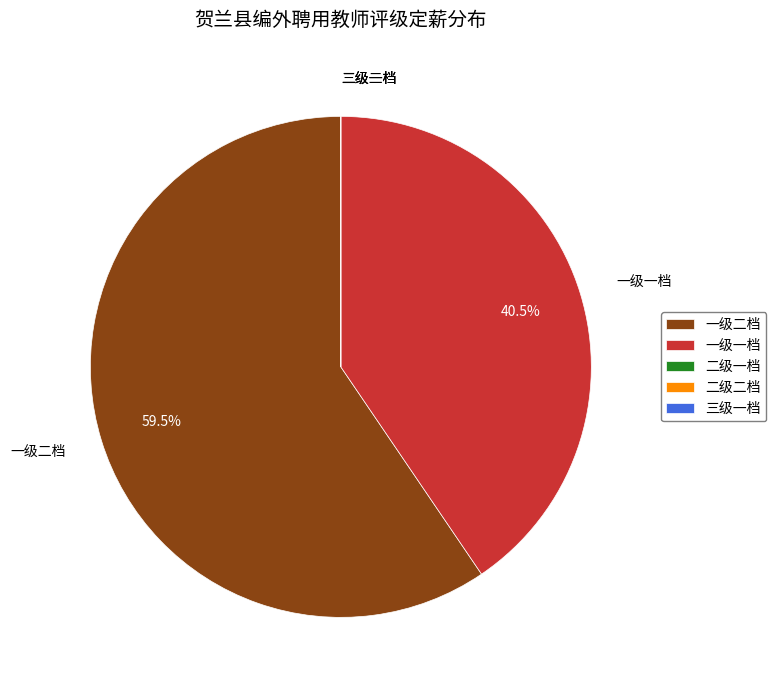

What portion of the pie excludes 一级一档?

59.5%